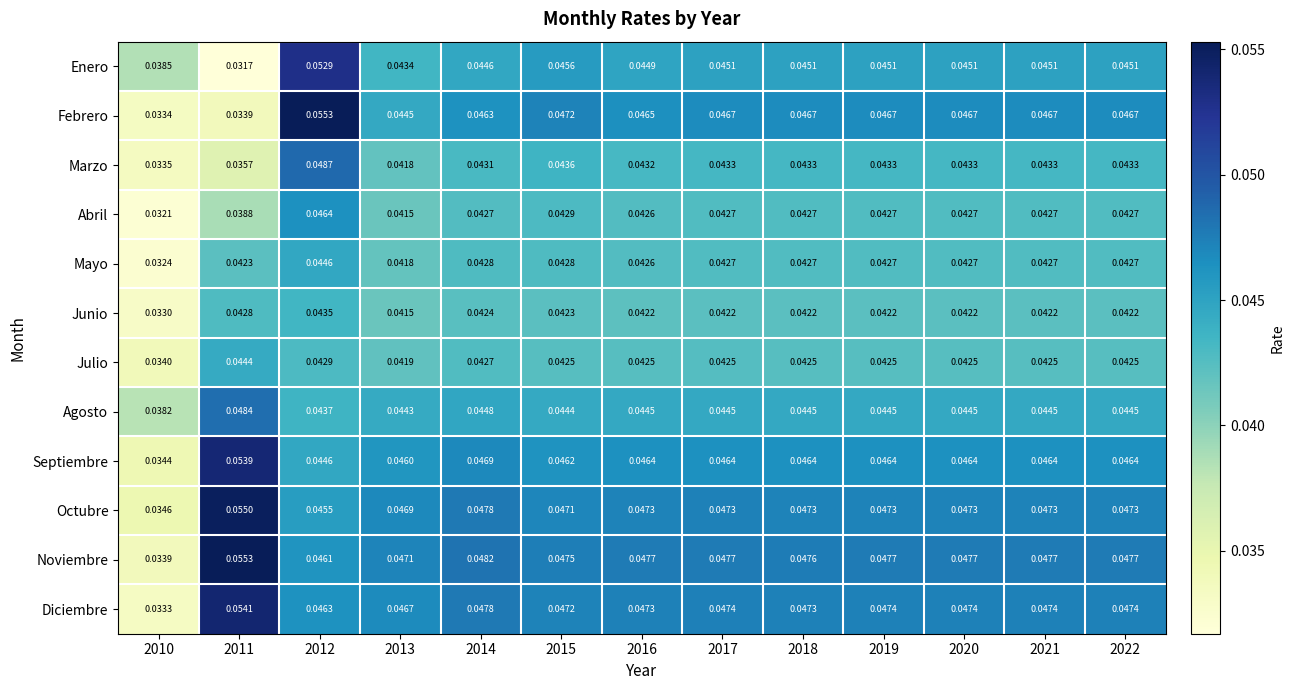

Which series changed the most between 2011 and 2022?

Enero